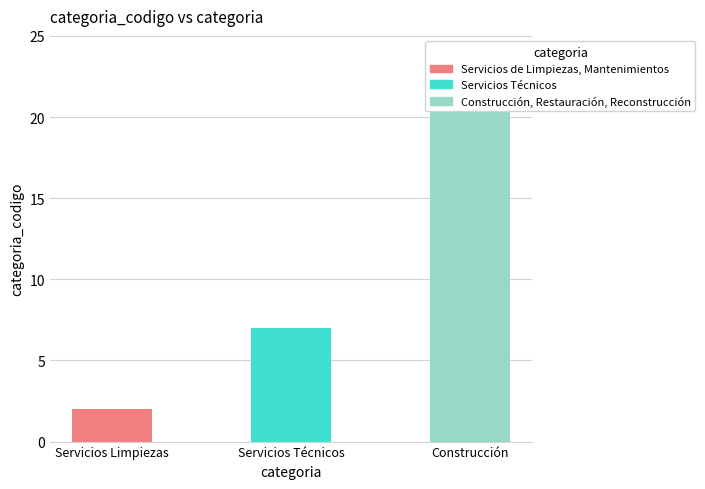

Which label corresponds to the largest value in the chart?

Construcción, Restauración, Reconstrucción